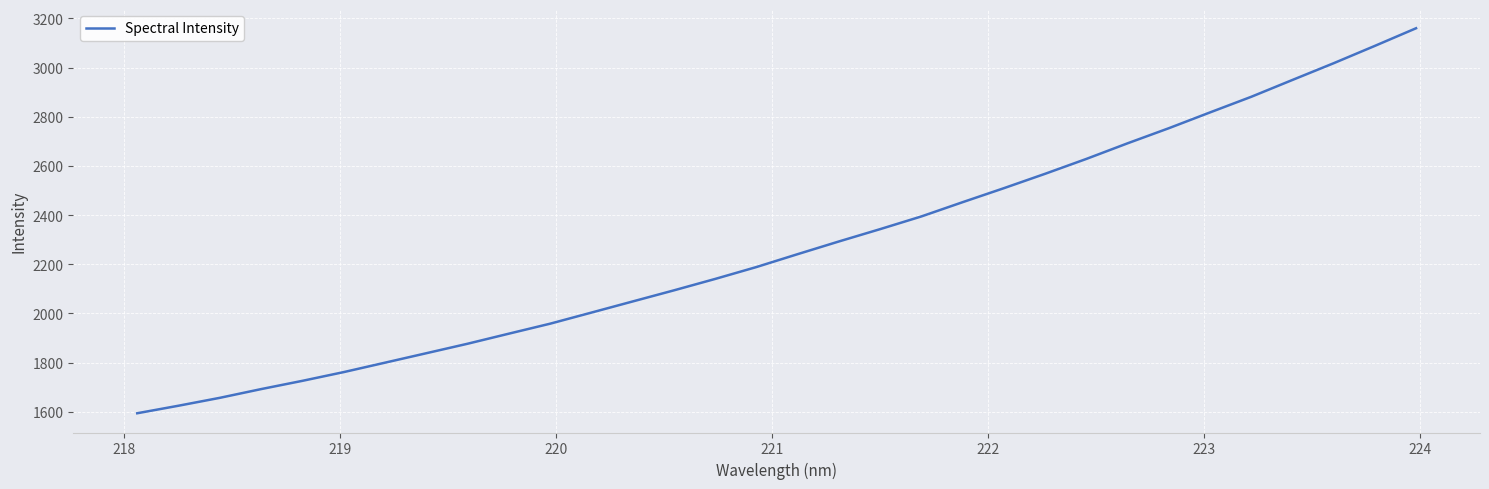

What is the greatest value displayed?

3160.1